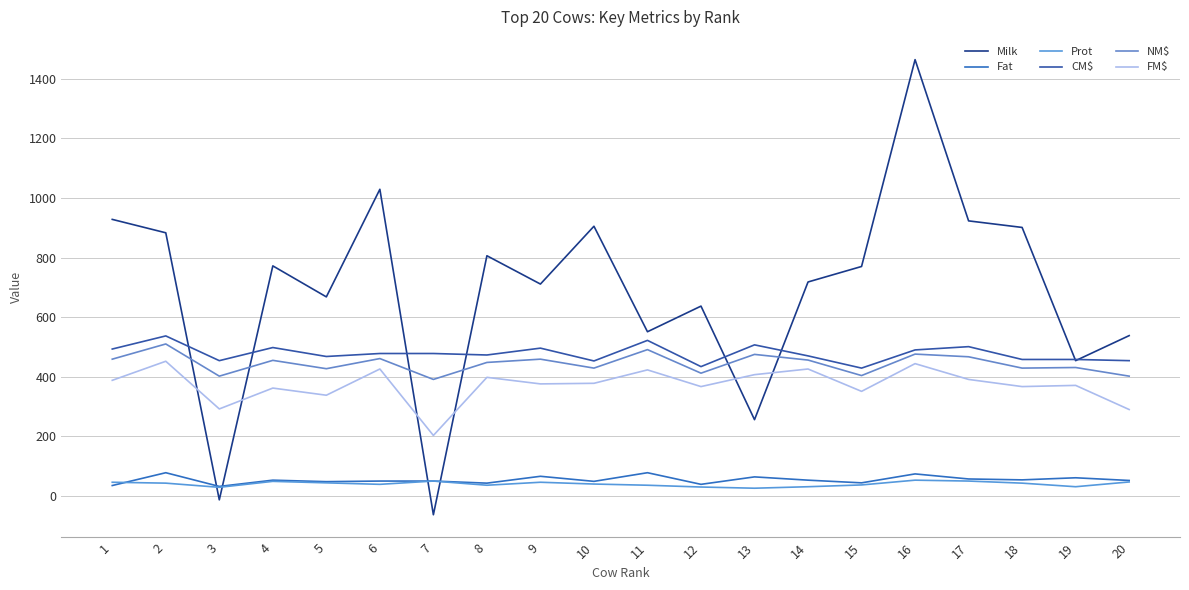

Which series has the widest spread of values?

Milk